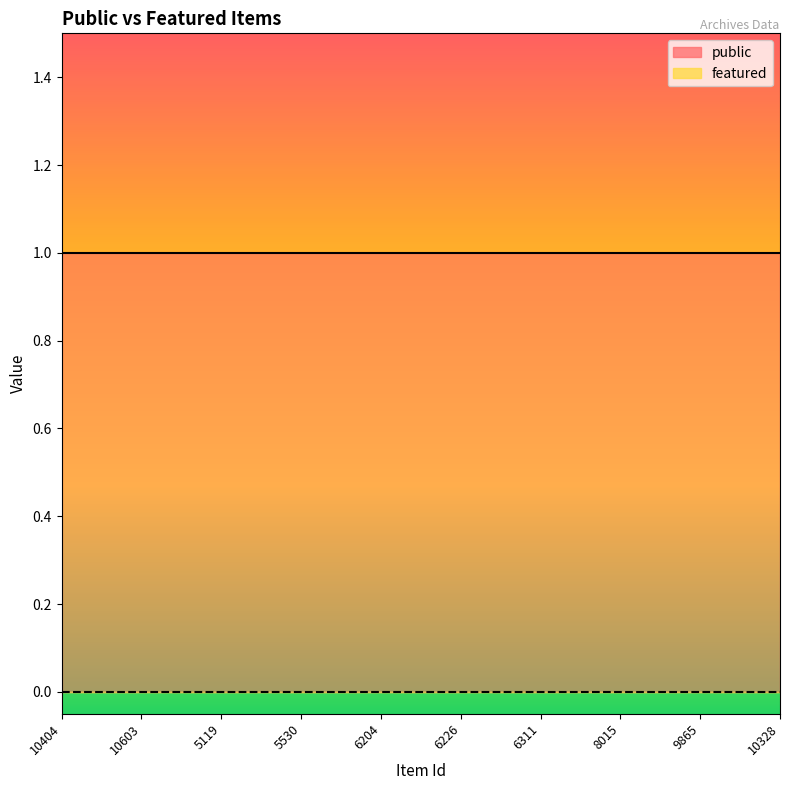

At how many categories does at least one series exceed 0?

10